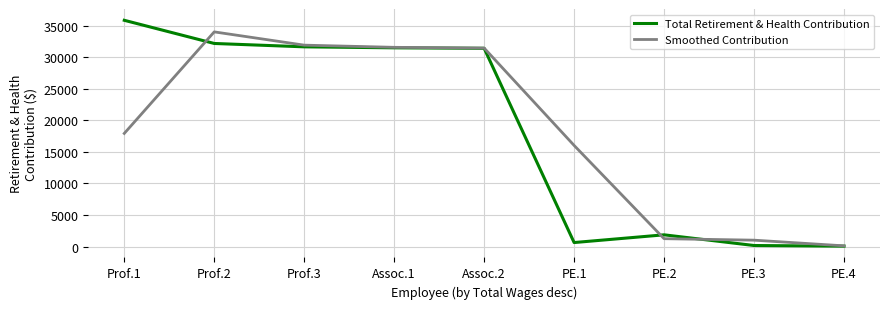

At which category is the sum across all series the highest?

Prof.2